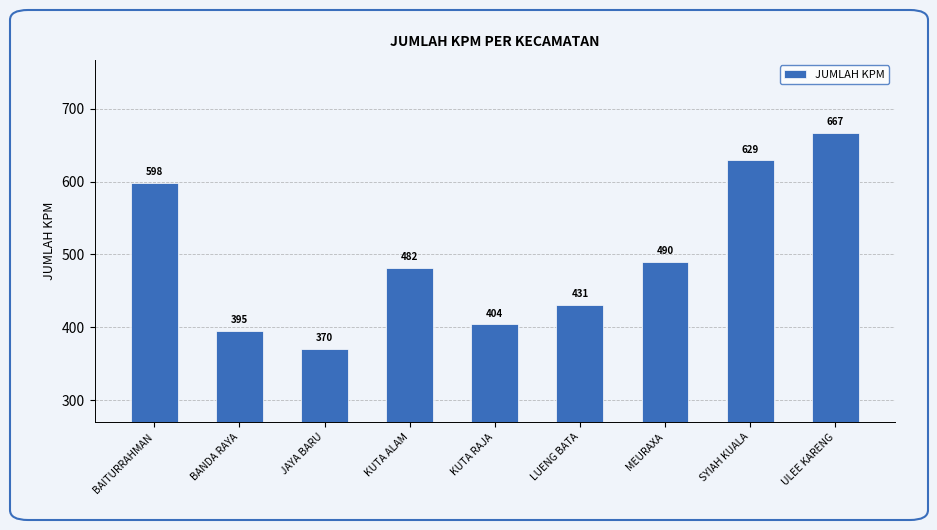

What is the average value?

496